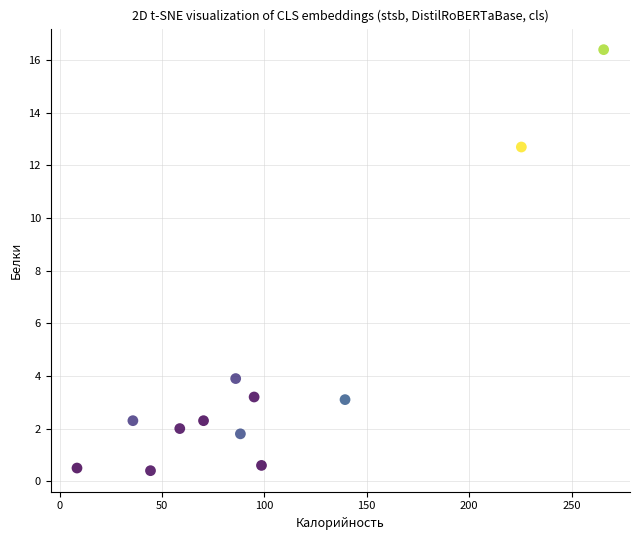

What is the range of X values (max minus min)?

257.2